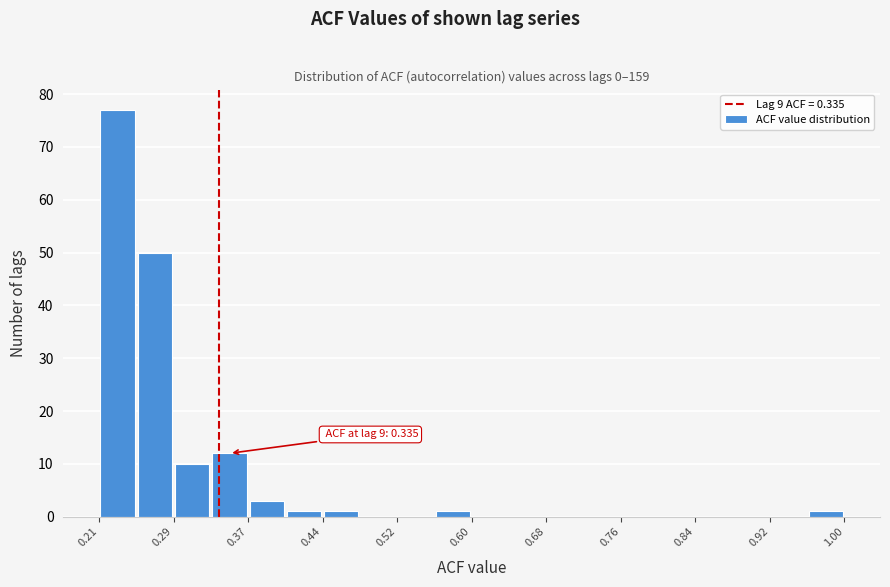

Around what value on the x-axis is the tallest bar? Give the approximate position of its centre, as read against the axis.

0.23